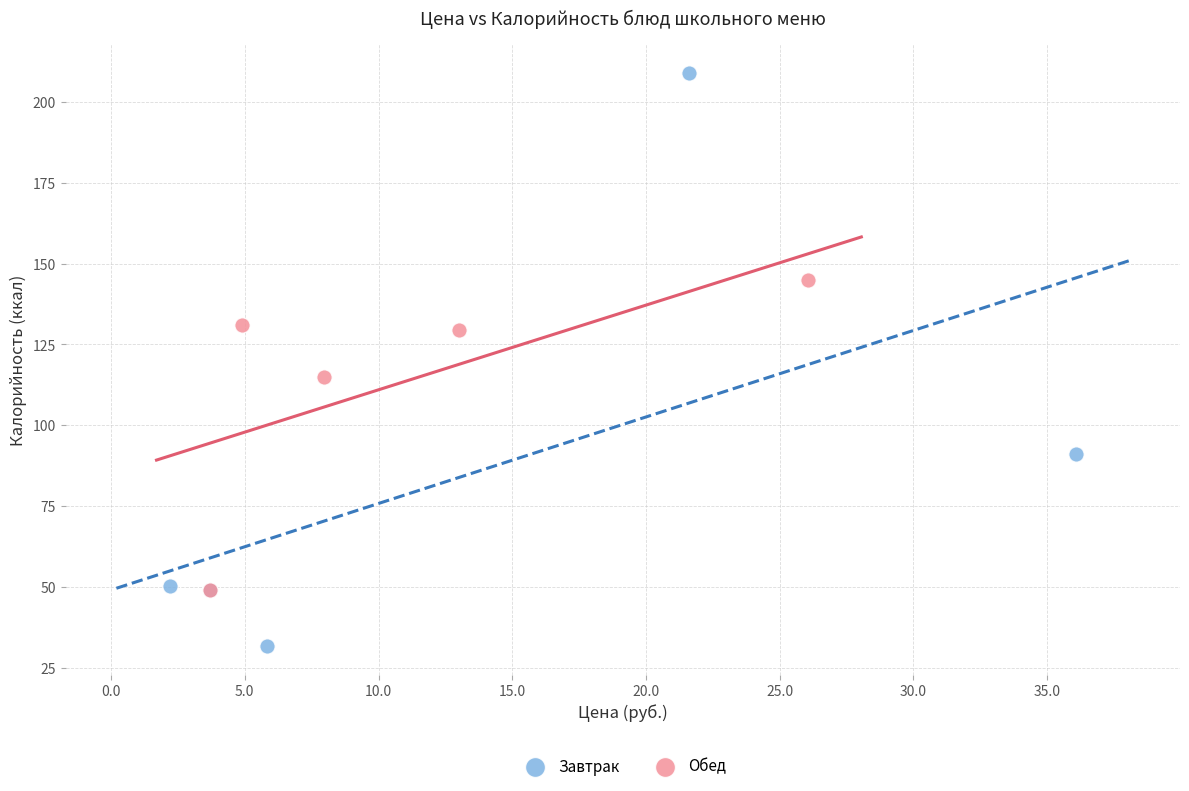

Which series has the largest Y range (max minus min)?

Завтрак